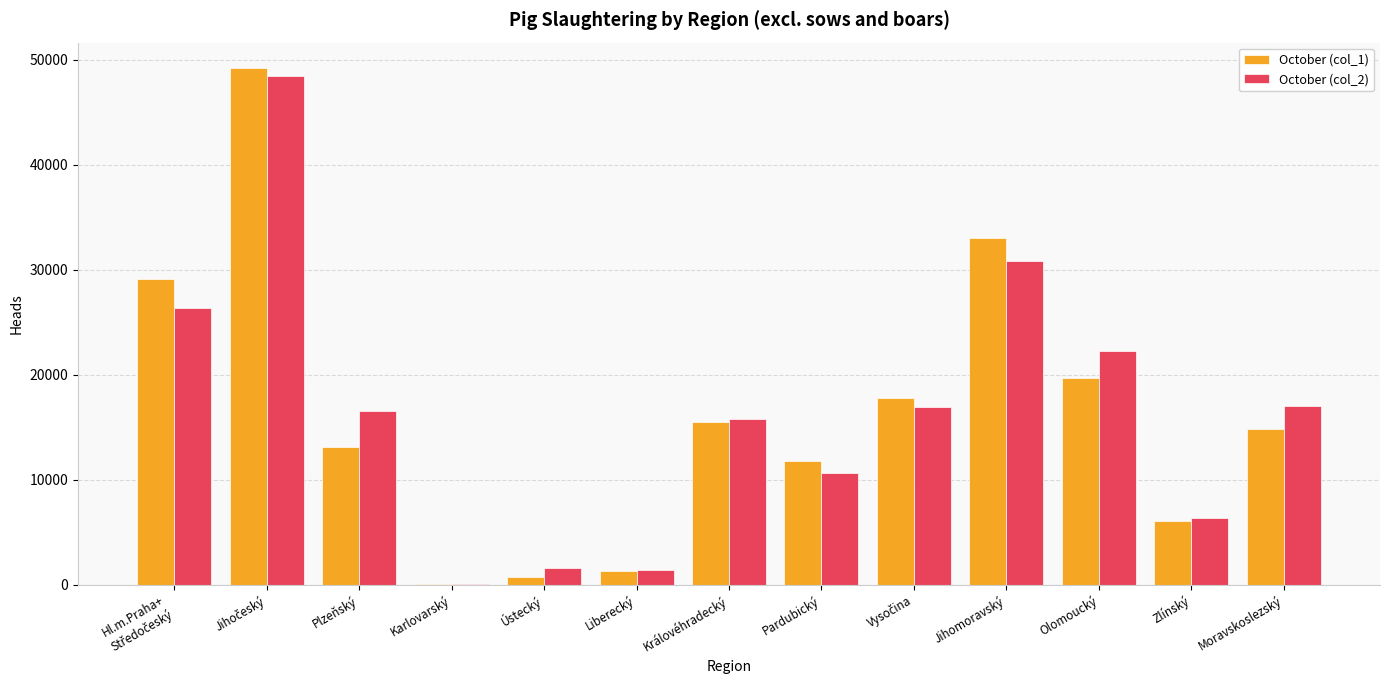

Between Ústecký and Moravskoslezský, which series saw the biggest shift?

October (col_2)